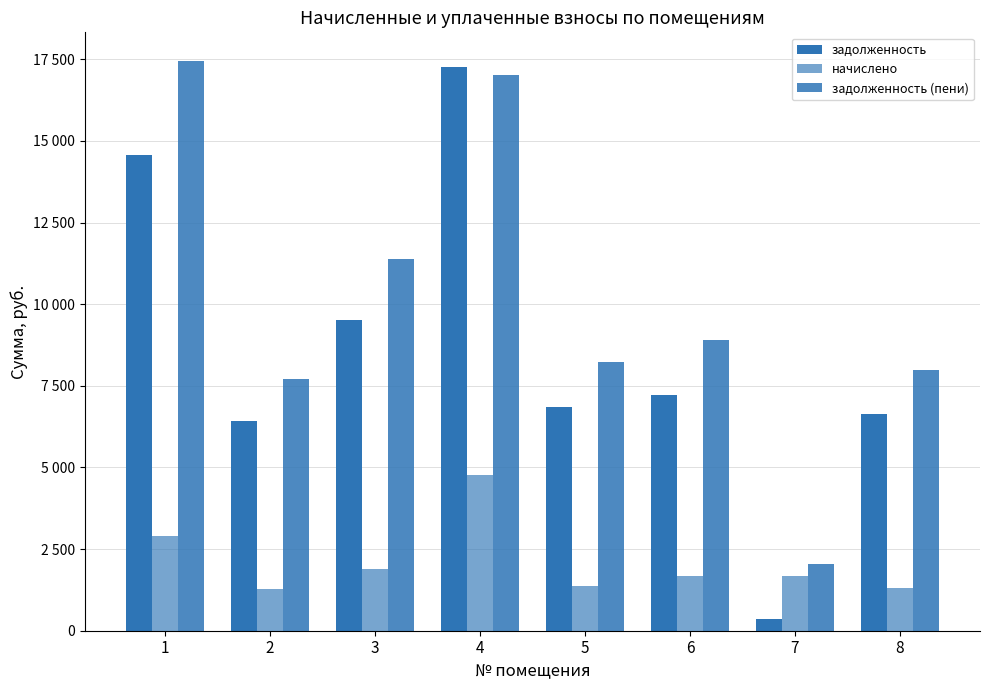

Are the bars horizontal?

No